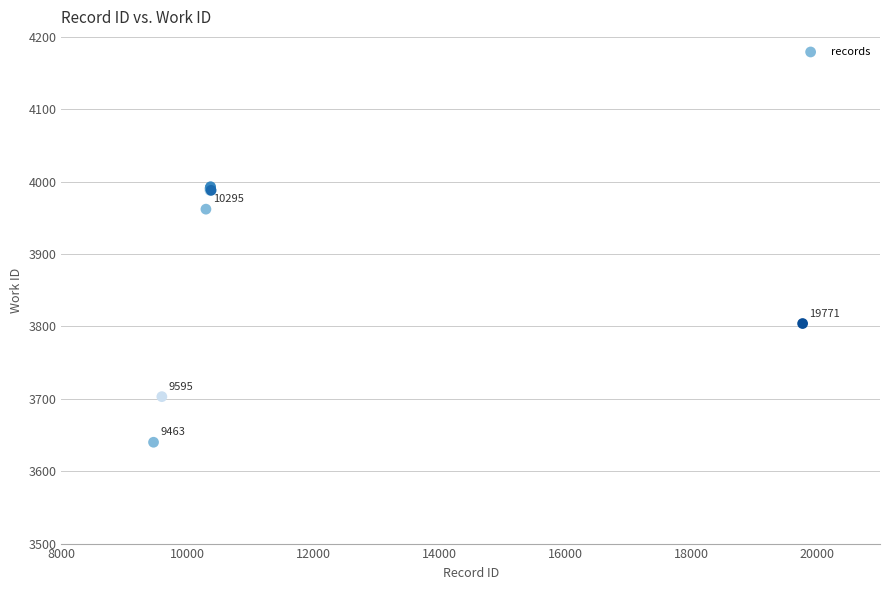

What Y value in the scatter plot is closest to 3816?

3804